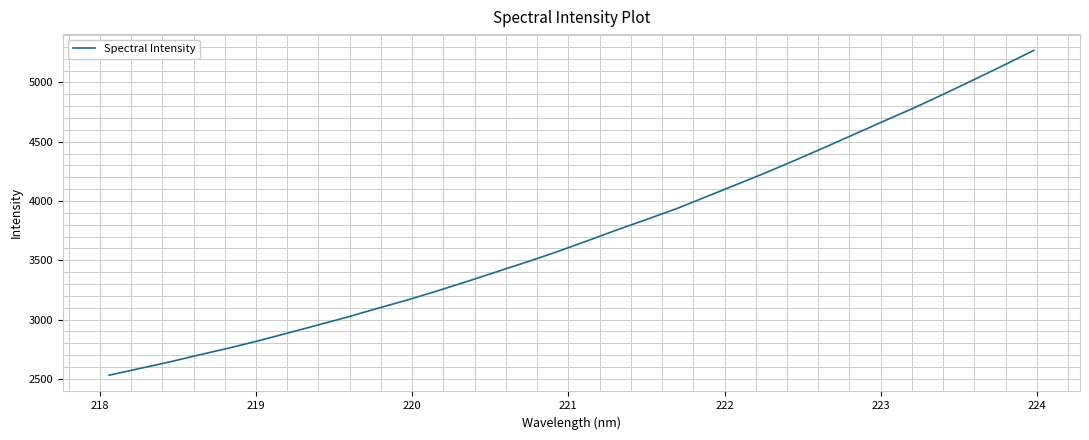

What is the difference between the maximum and minimum values?

2739.4